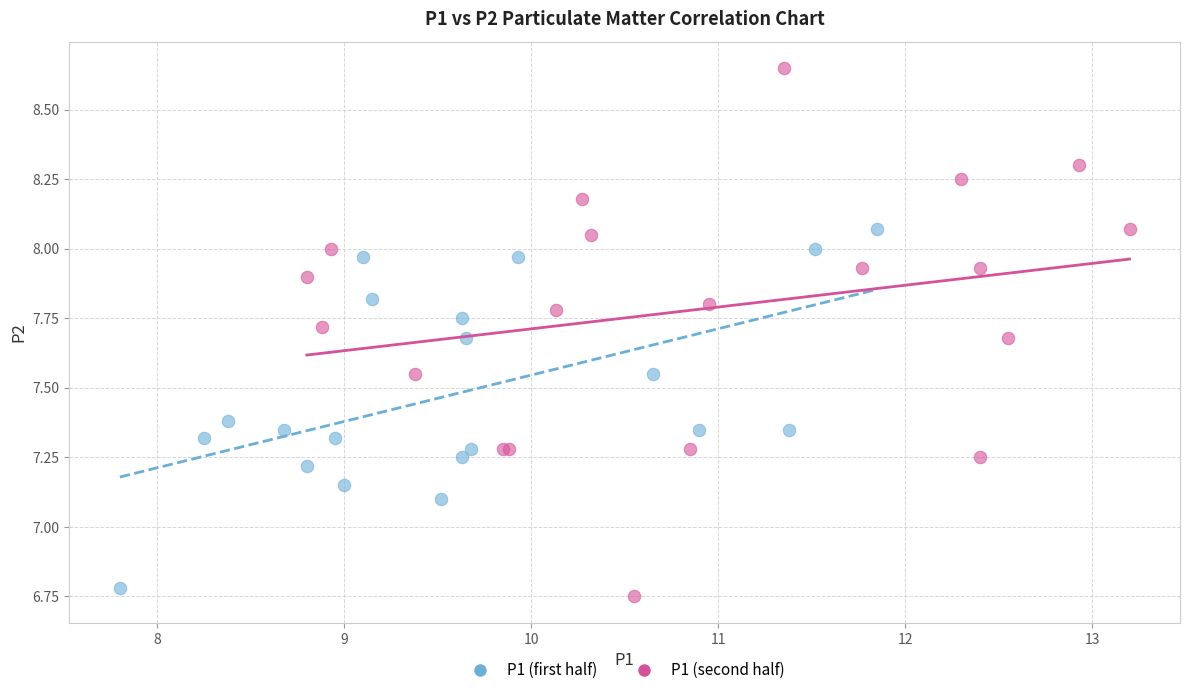

What are all the series names shown in the legend?

P1 (first half), P1 (second half)